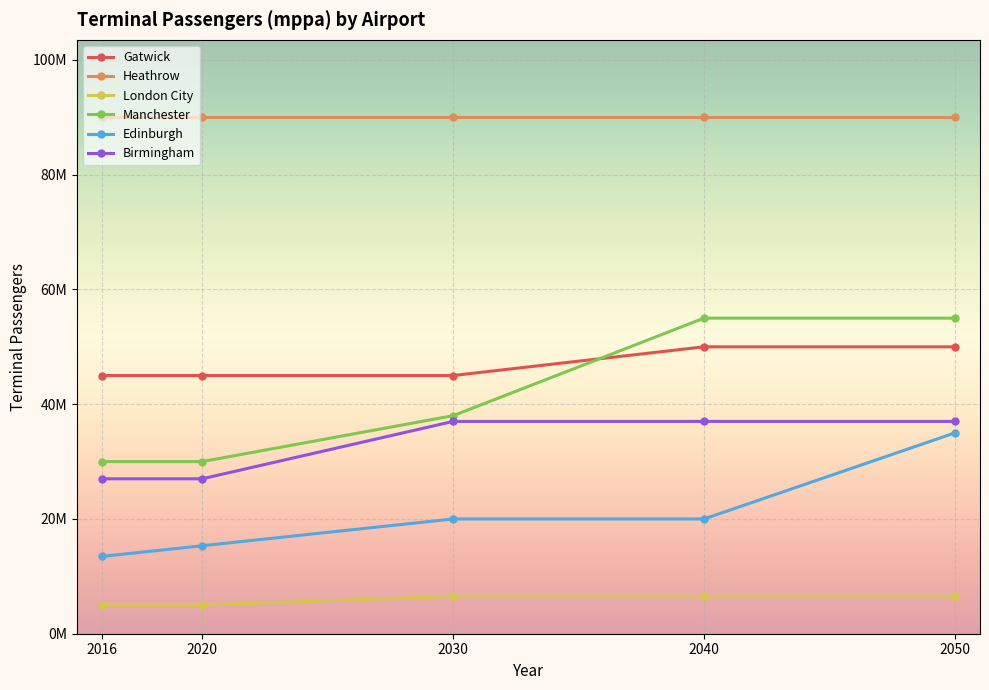

The Gatwick series shows 50000000 at 2050. True or false?

True